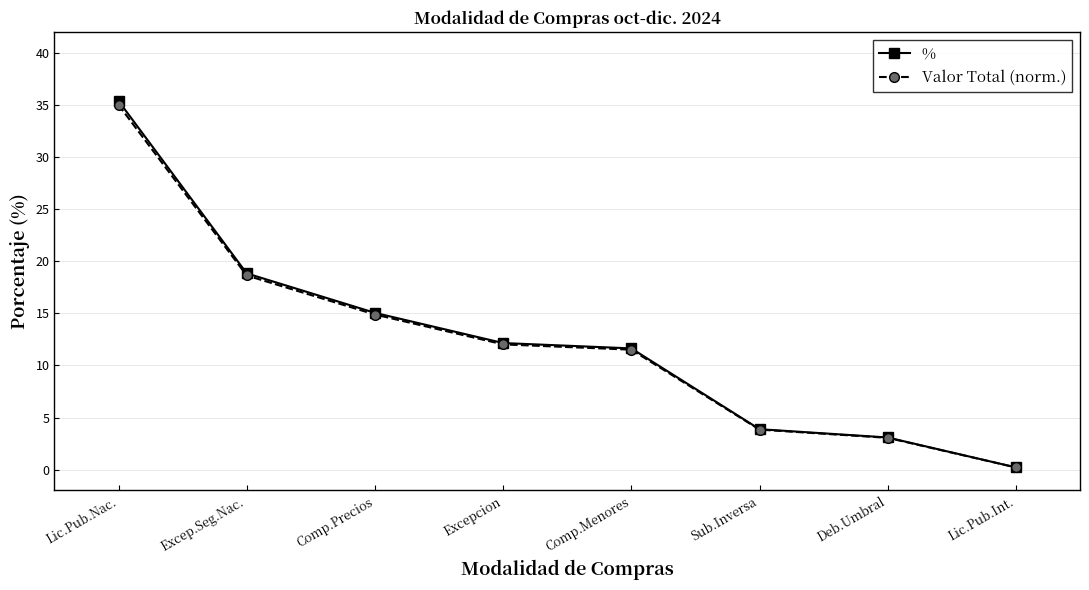

At which label is Valor Total (norm.) closest to 17?

Excep.Seg.Nac.